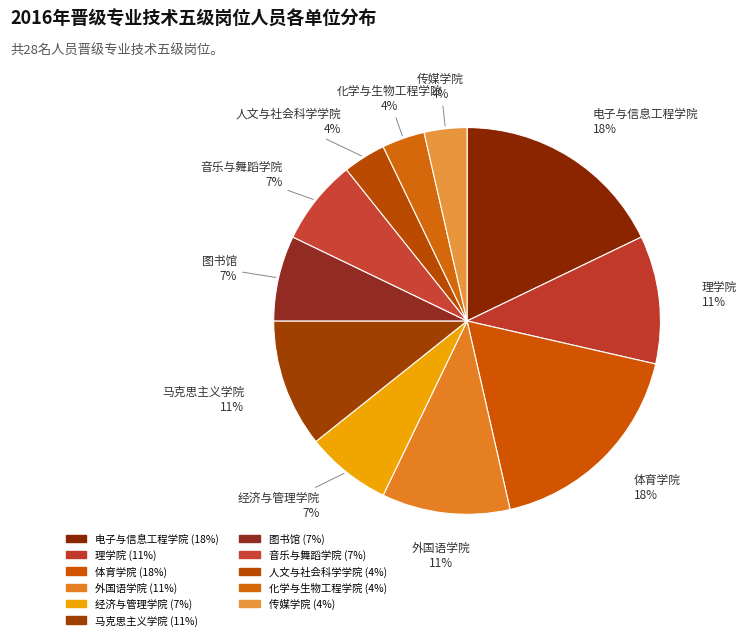

How many segments does this pie chart have?

11